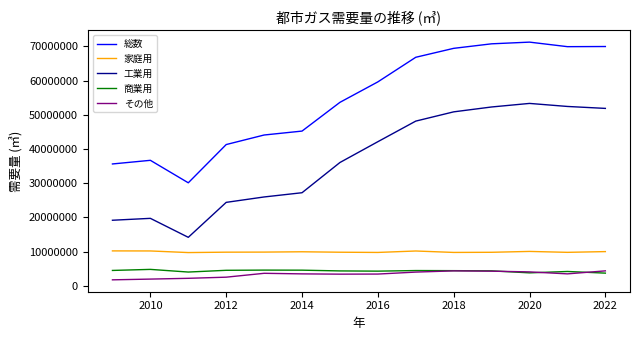

What is the difference between the second highest and second lowest values in the 家庭用 series?

433810